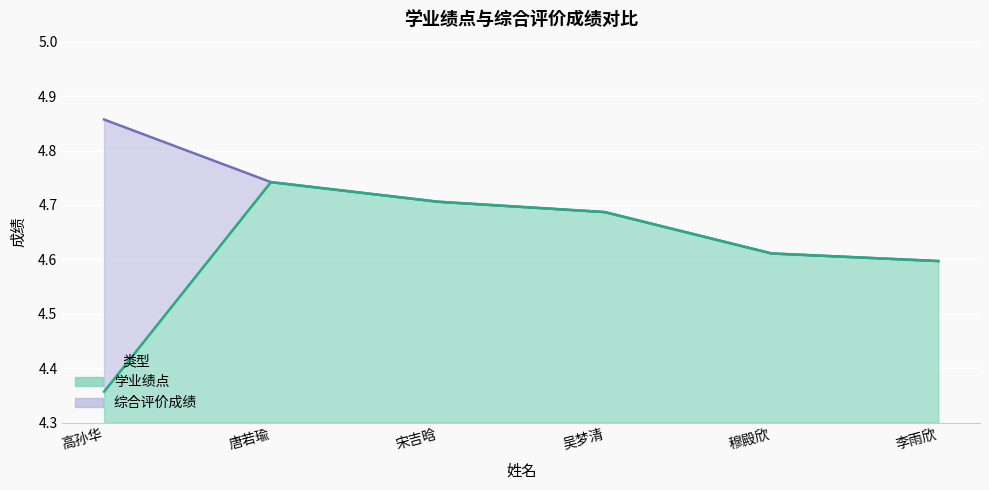

What is the sum of all 学业绩点 values?

27.7